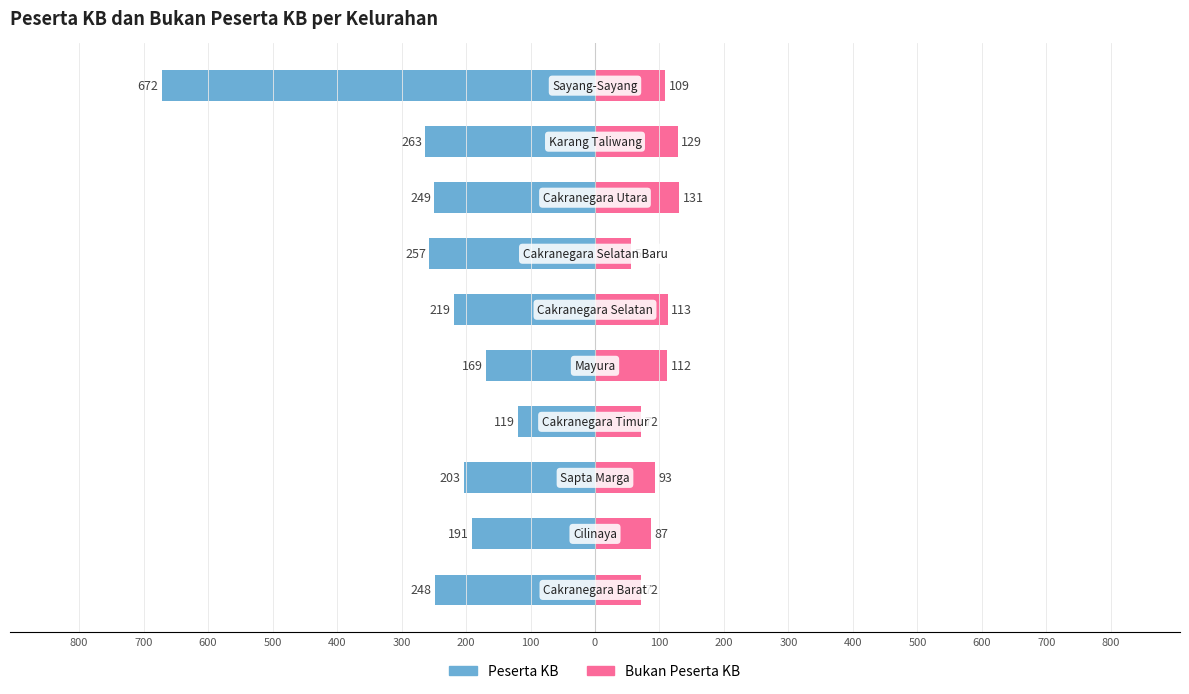

How many bars are there in each group?

2